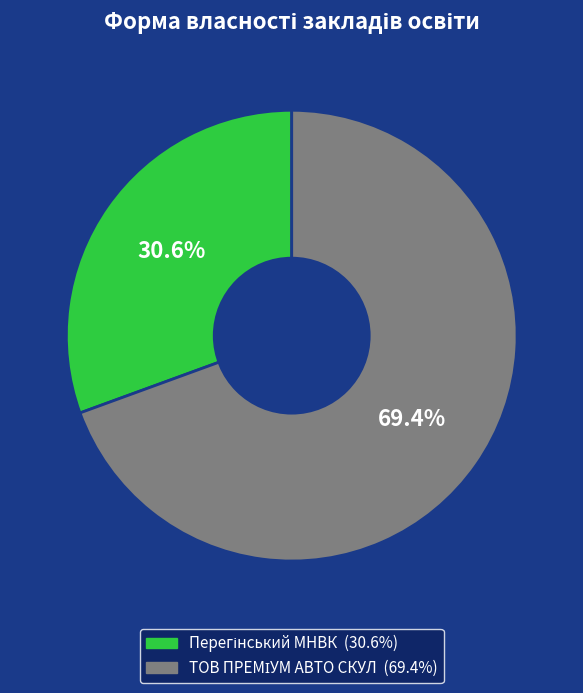

Is there any slice that represents more than half of the pie?

Yes